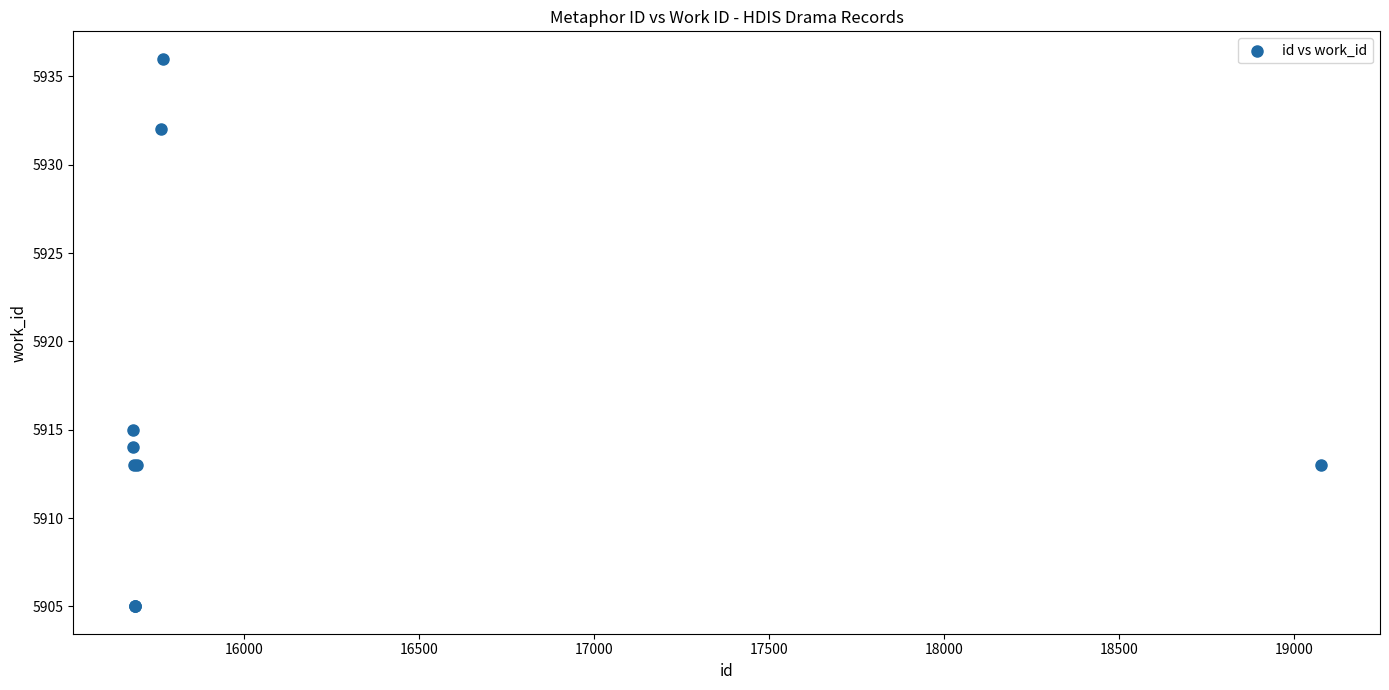

What Y value in the scatter plot is closest to 5920?

5915